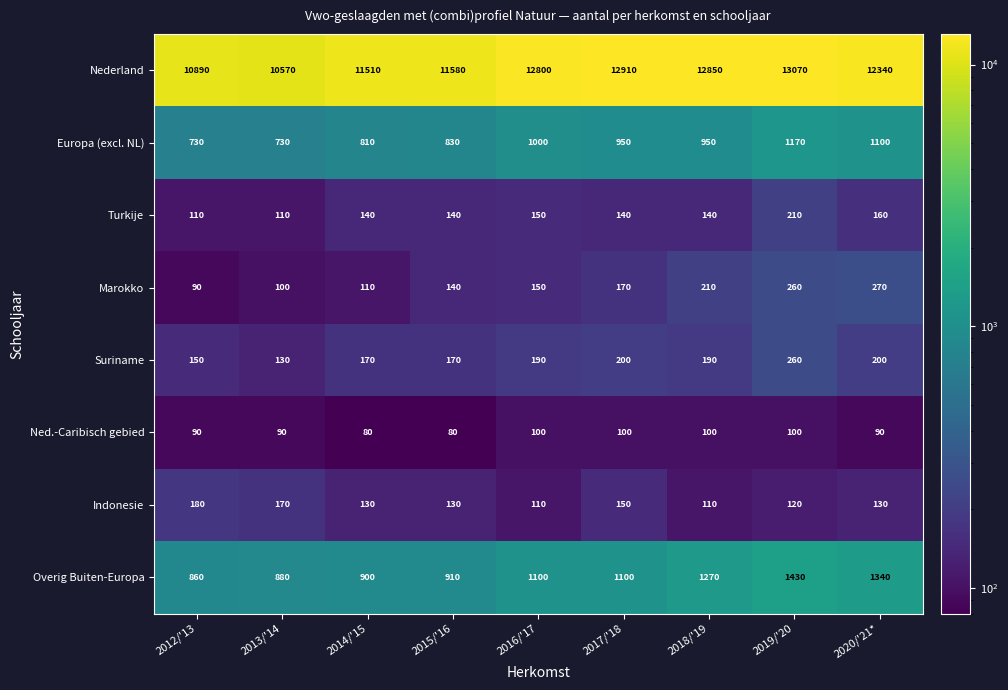

Rank the series at 2013/'14 from highest to lowest value.

Nederland, Overig Buiten-Europa, Europa (excl. NL), Indonesie, Suriname, Turkije, Marokko, Ned.-Caribisch gebied